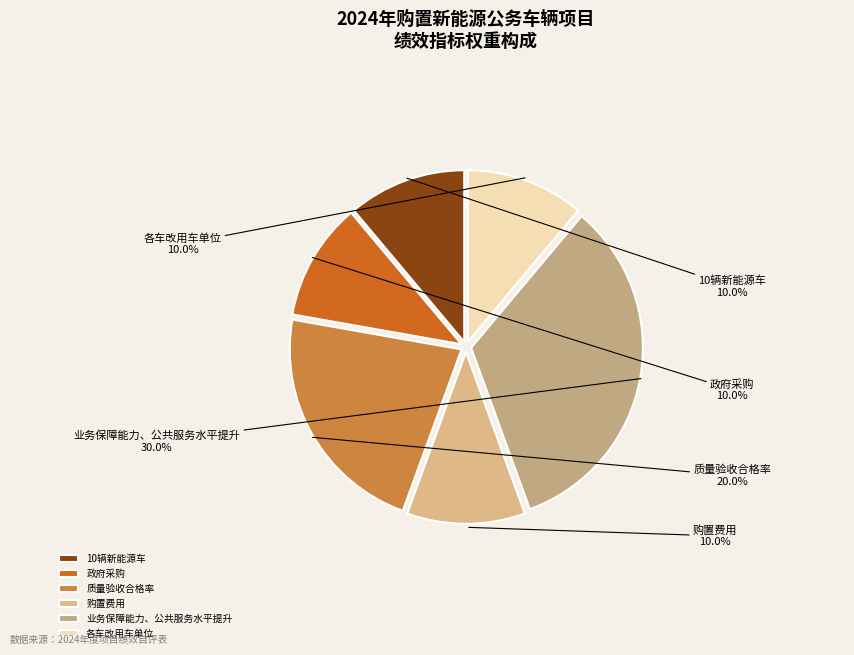

What is the largest slice in the pie chart?

业务保障能力、公共服务水平提升